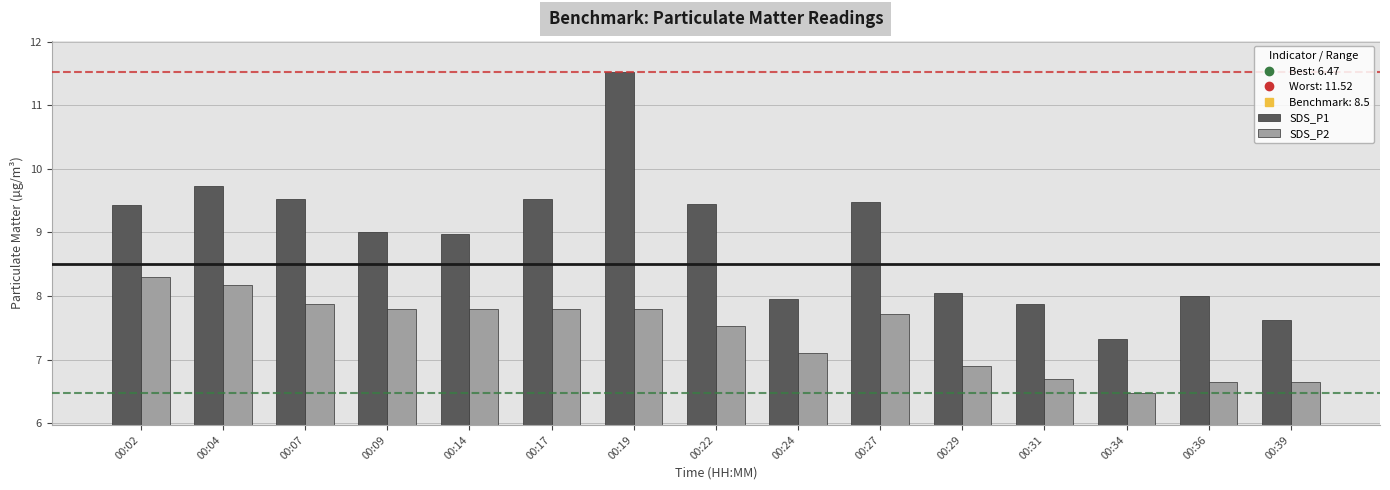

What is the value of the SDS_P2 bar at the 15th from the left?

6.7